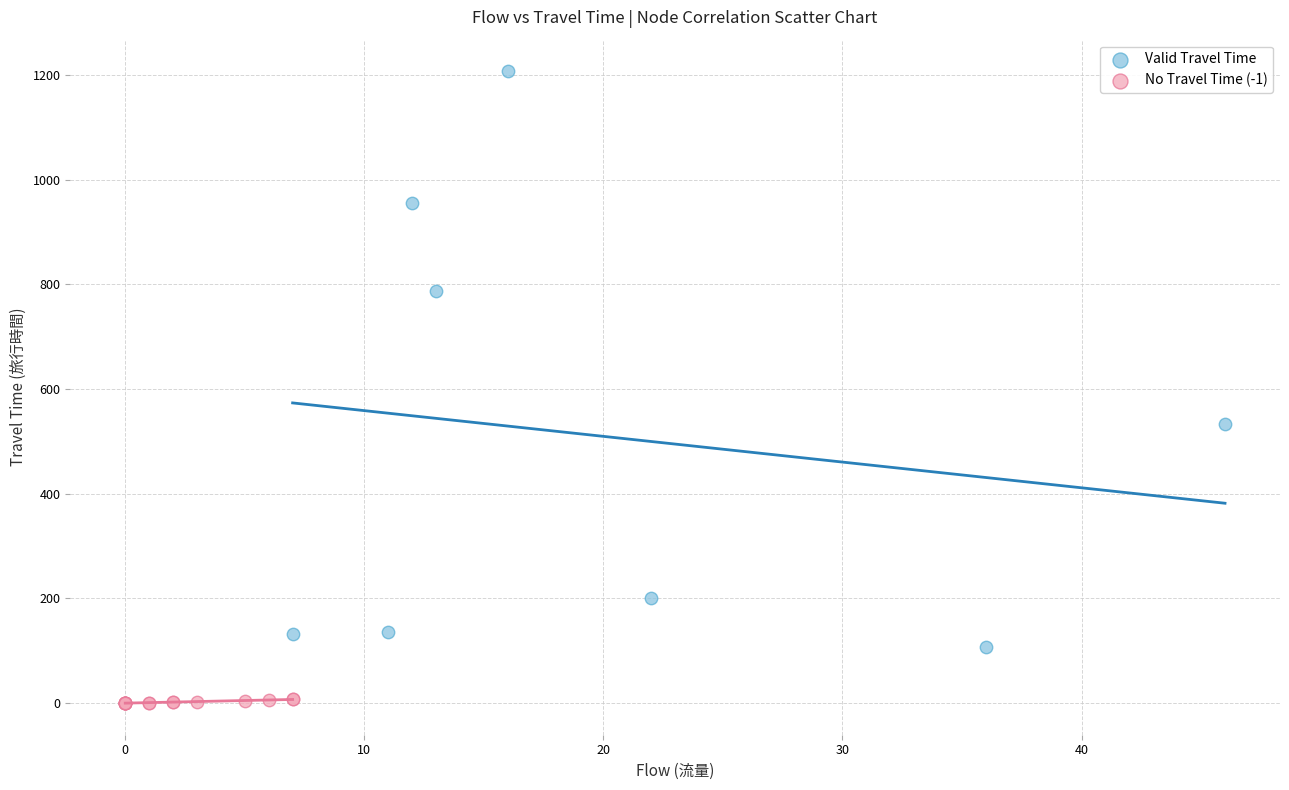

Which series contains the lowest Y value?

No Travel Time (-1)